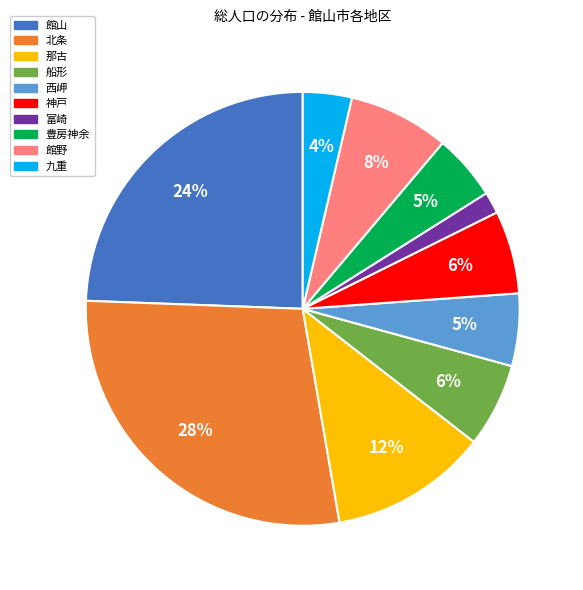

Does any single category account for the majority?

No